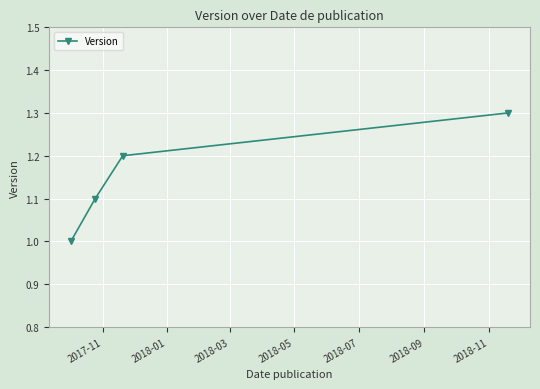

What is the difference between the maximum and minimum values?

0.3